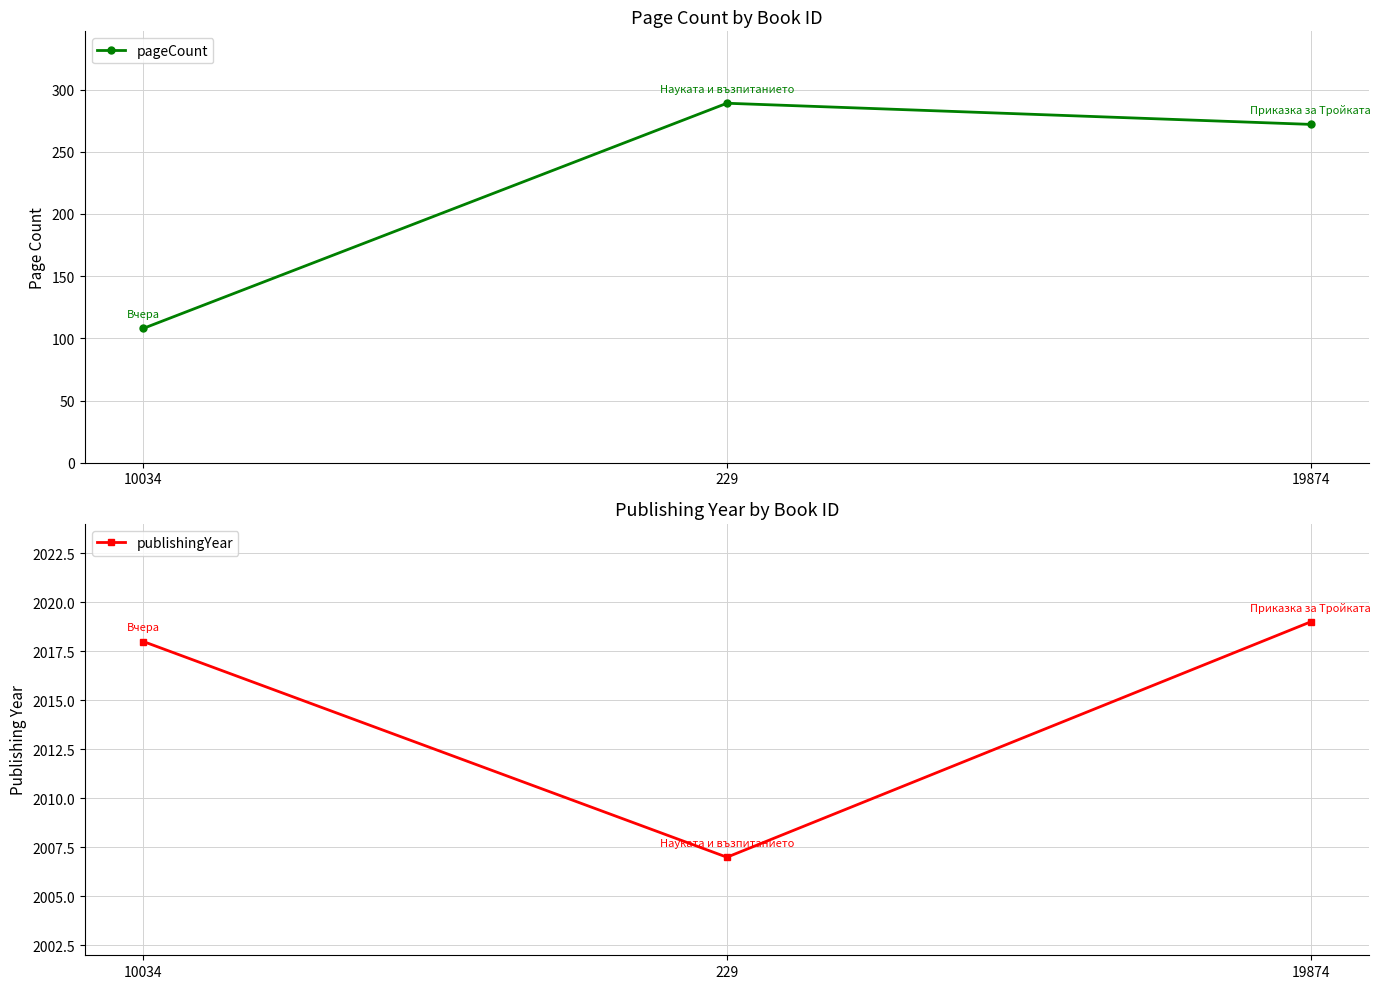

What is the minimum value for pageCount?

108